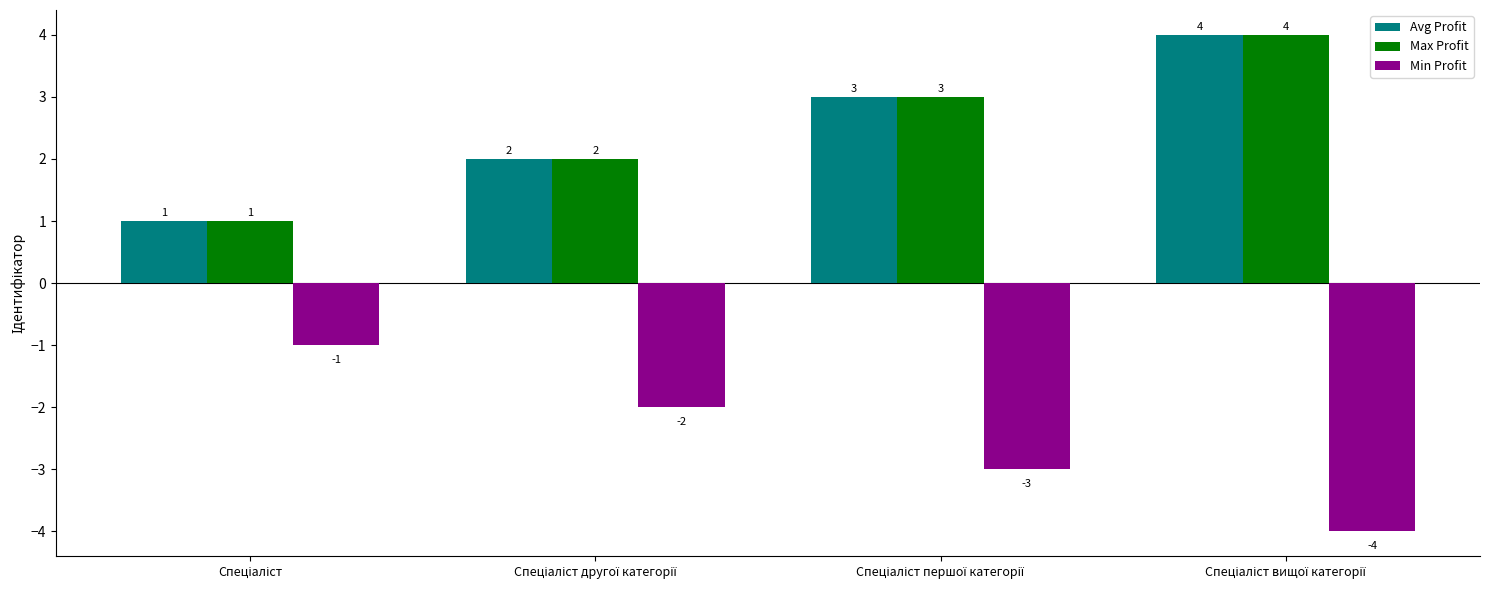

Reading left to right, what are all the values shown in this chart?

Avg Profit: 1	2	3	4
Max Profit: 1	2	3	4
Min Profit: -1	-2	-3	-4